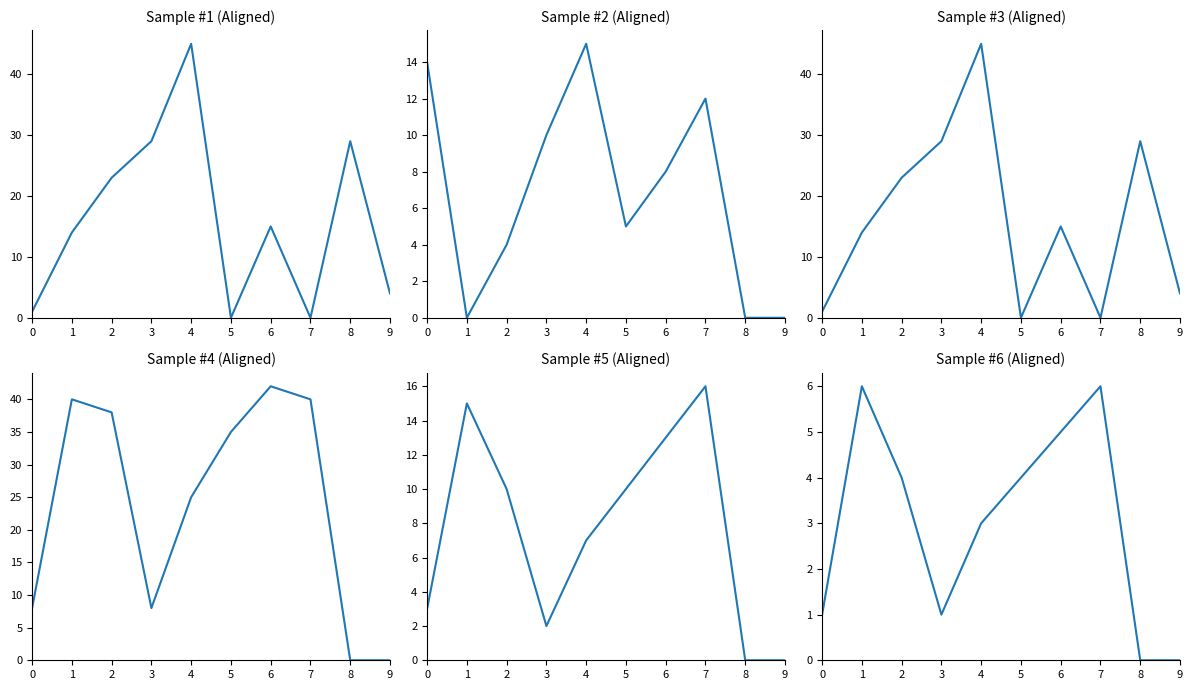

Reading left to right, transcribe all the data shown in this chart.

Gujarat CC Batting - Runs: 1	14	23	29	45	0	15	0	29	4
Warriors CC Batting - Runs: 14	0	4	10	15	5	8	12	0	0
Gujarat CC Batting - Balls: 1	14	23	29	45	0	15	0	29	4
Warriors CC Bowling - Runs: 8	40	38	8	25	35	42	40	0	0
Warriors CC Bowling - Wides: 3	15	10	2	7	10	13	16	0	0
Warriors CC Bowling - Overs: 1	6	4	1	3	4	5	6	0	0